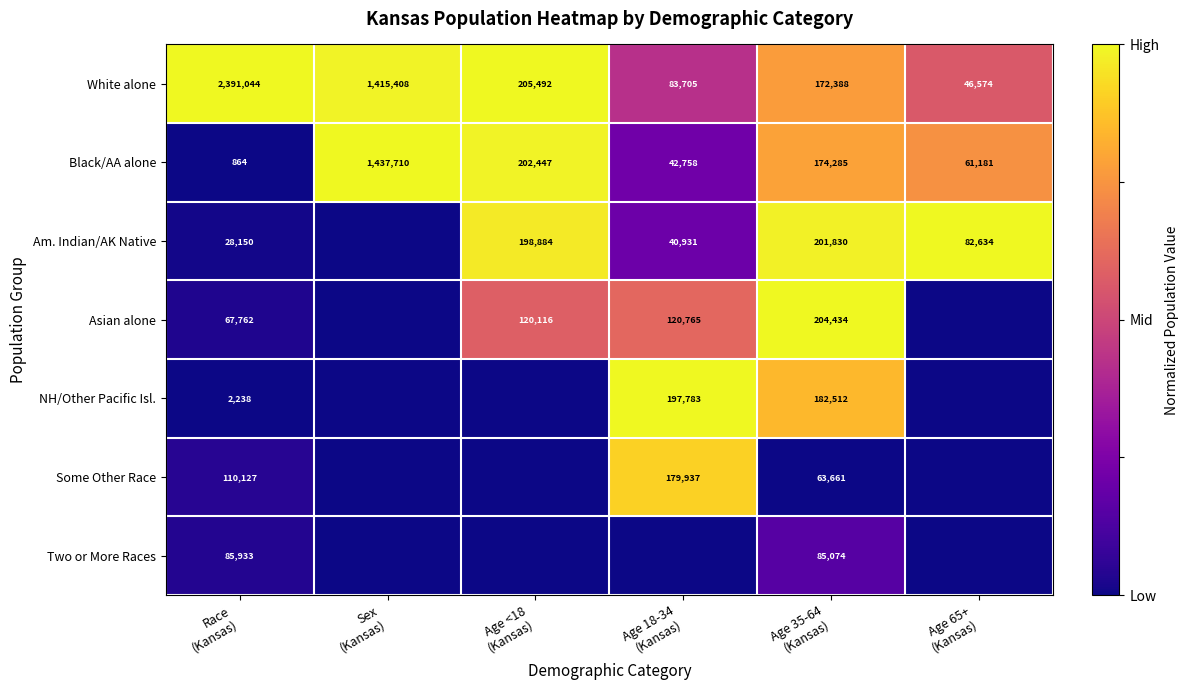

What is the minimum value for Black/AA alone?

864